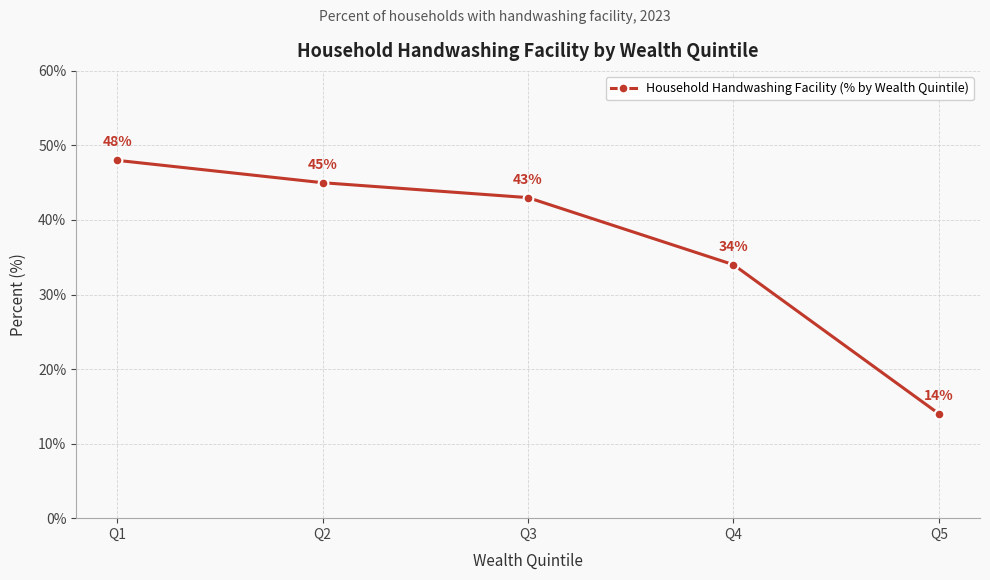

What is the value of the 3rd point from the left?

43